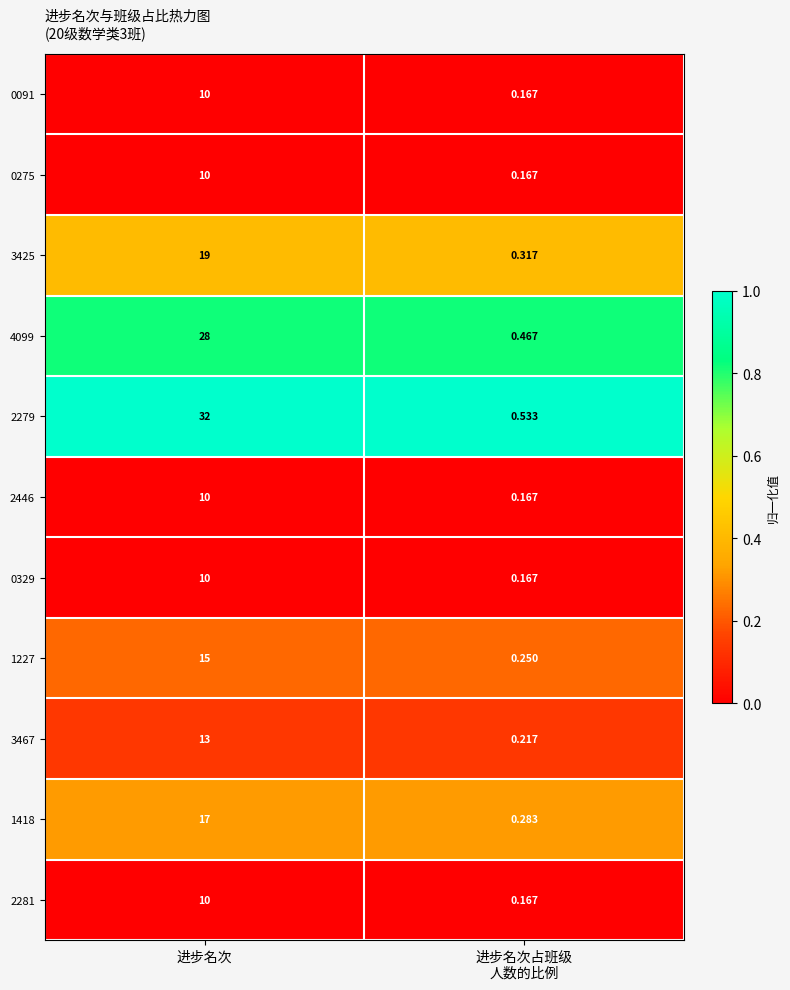

At which category does the chart reach its peak across all series?

进步名次